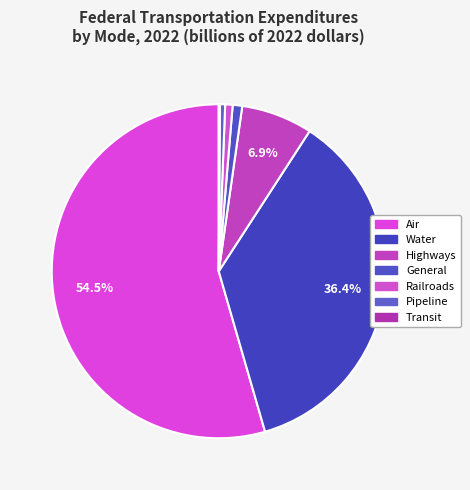

To the nearest percent, what is the difference between the Pipeline and Water slice percentages?

36%